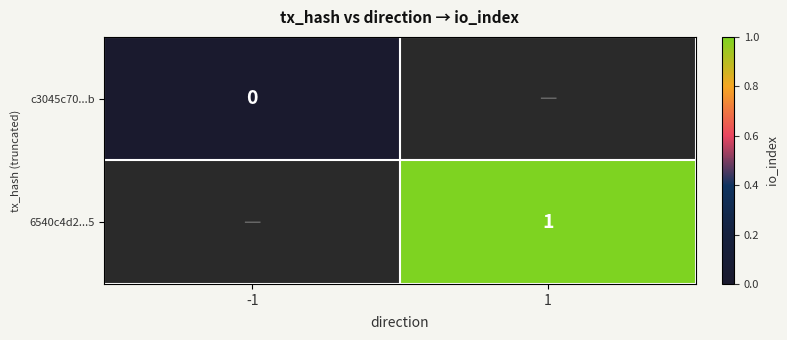

The 6540c4d2...5 series shows 1 at 1. True or false?

True